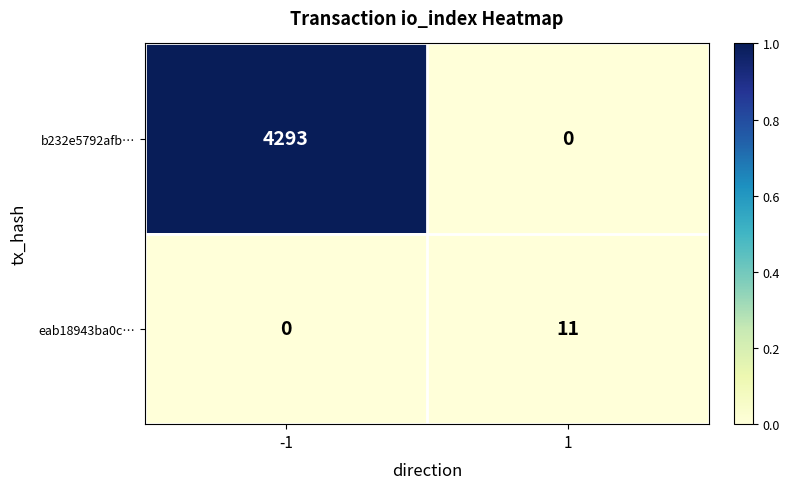

What is the difference between the highest and lowest values at -1?

4293